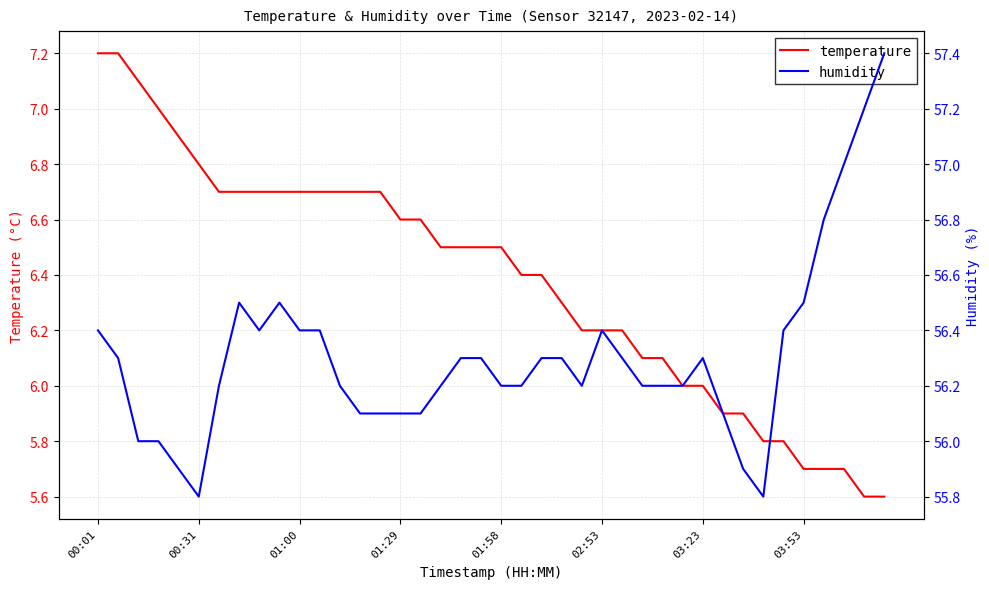

What is the difference between the maximum and minimum values in the temperature series?

1.6